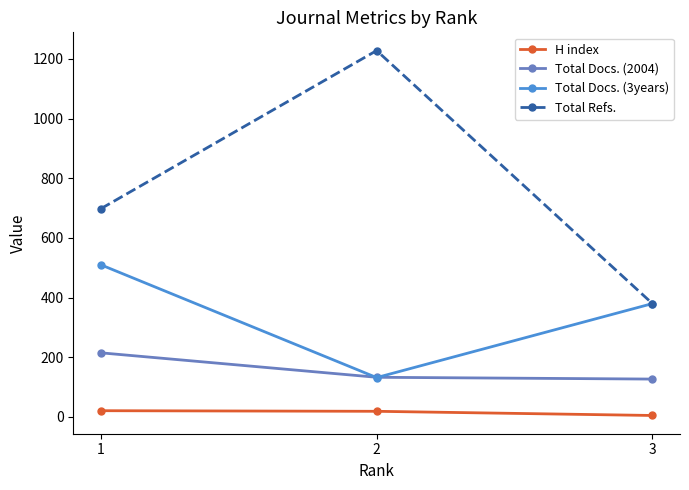

Rank the series by their average value, from lowest to highest.

H index, Total Docs. (2004), Total Docs. (3years), Total Refs.